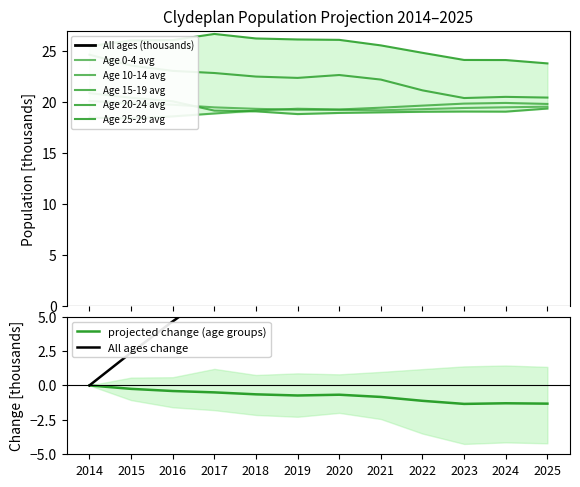

True or false: Age 15-19 avg and All ages intersect in this chart.

False